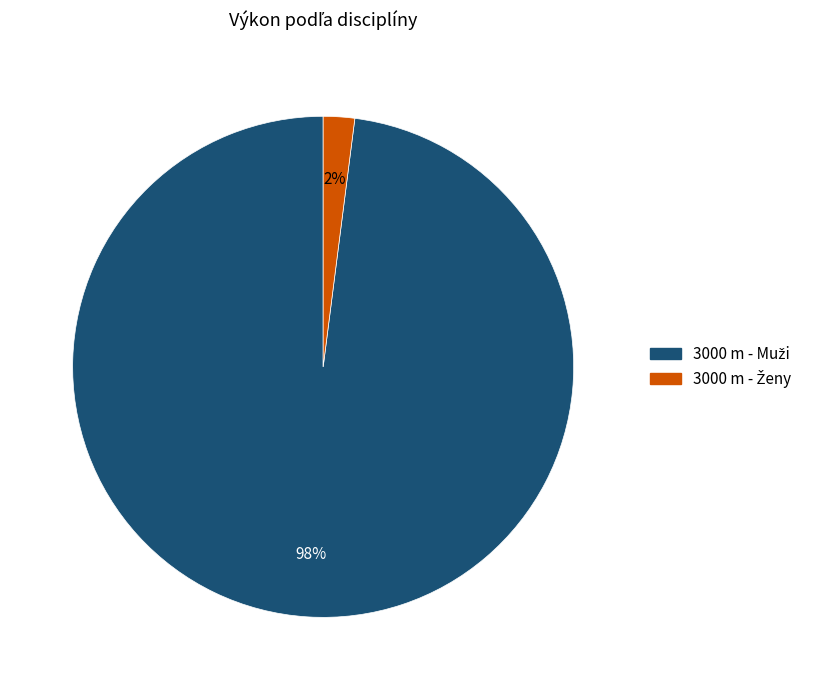

To the nearest percent, what is the average slice percentage?

50%